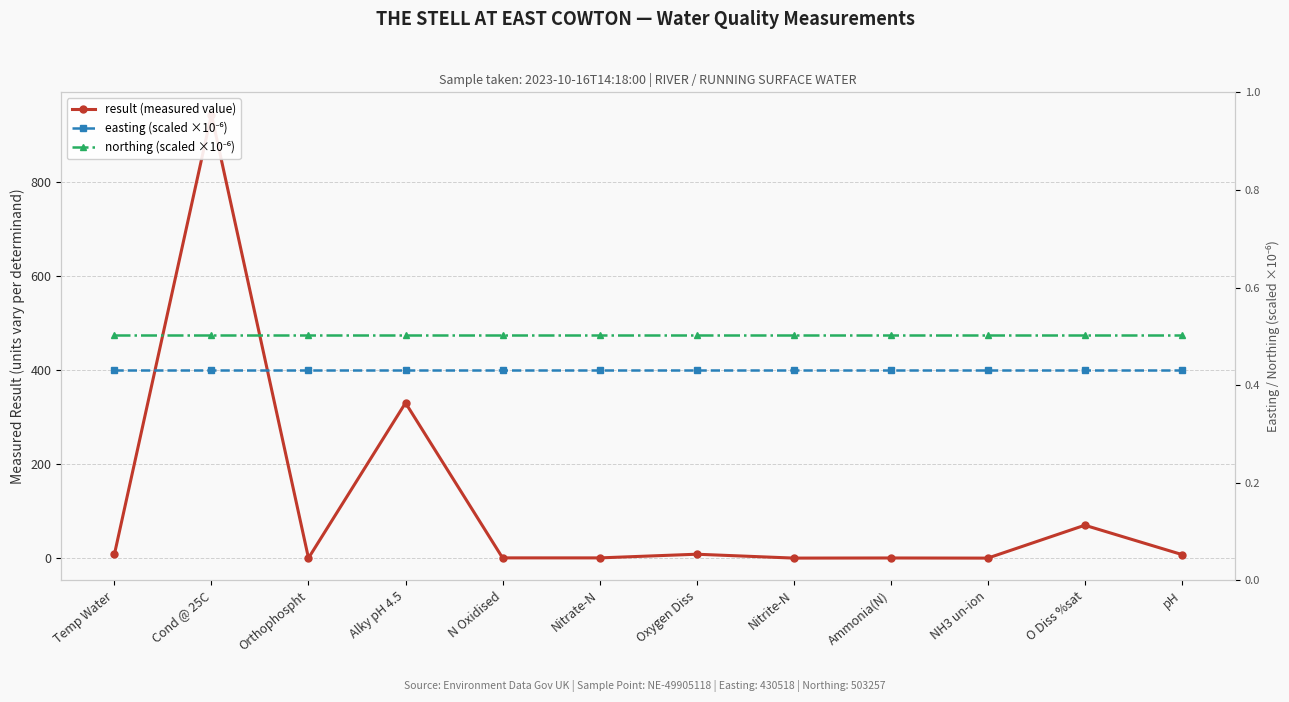

What is the label of the 7th point from the right?

Nitrate-N